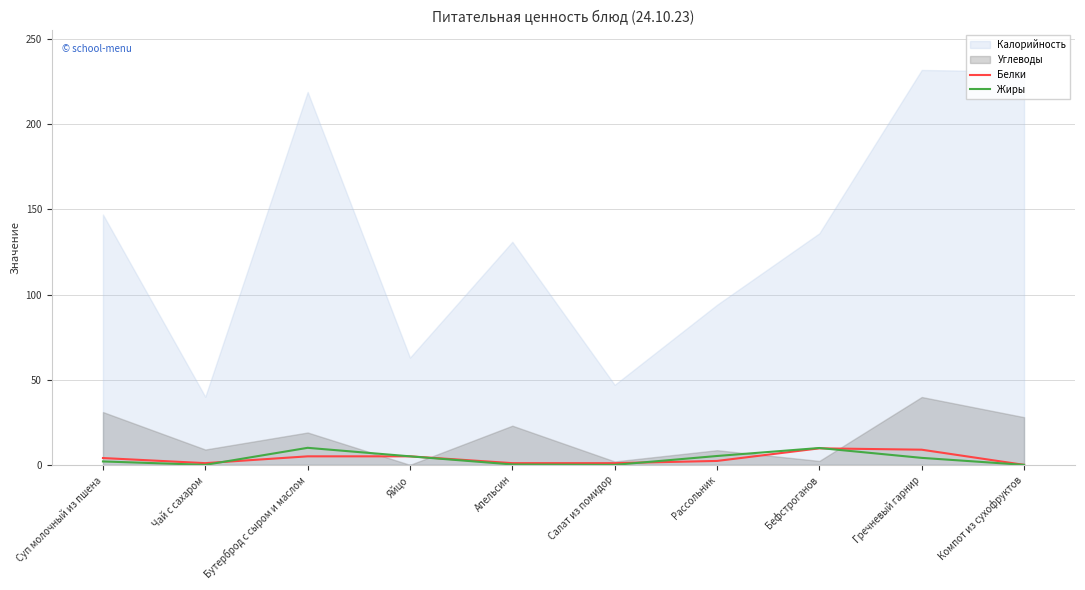

True or false: Белки has a value of 9.7 at Бефстроганов.

True